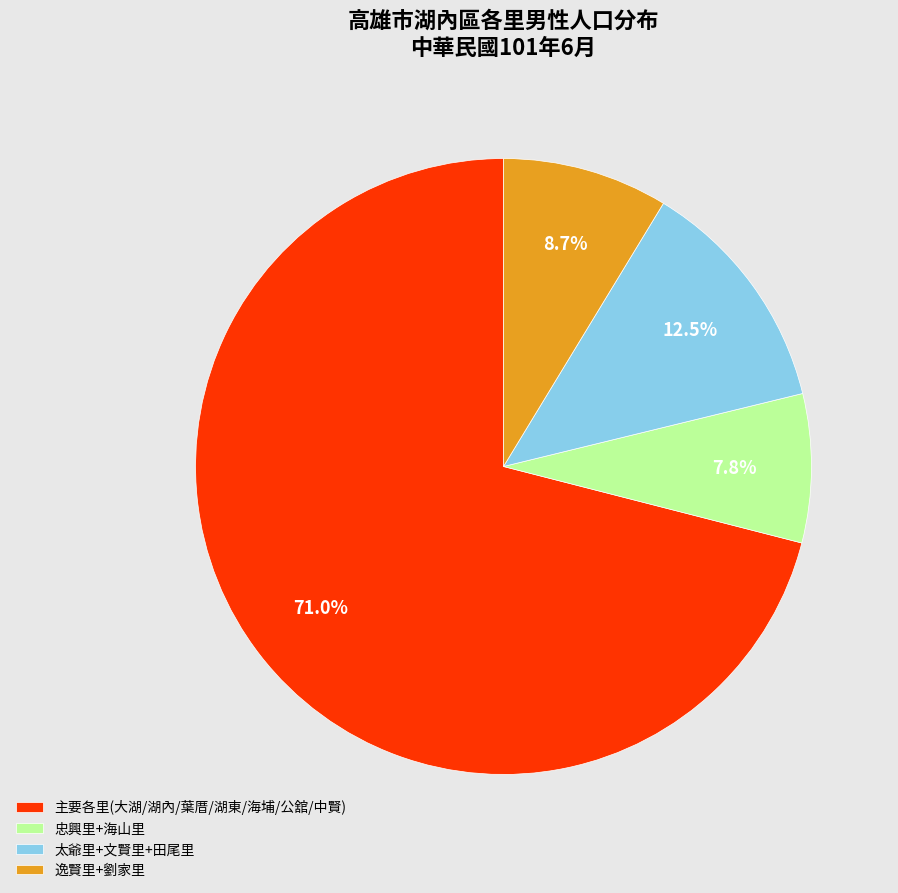

Is there any slice that represents more than half of the pie?

Yes